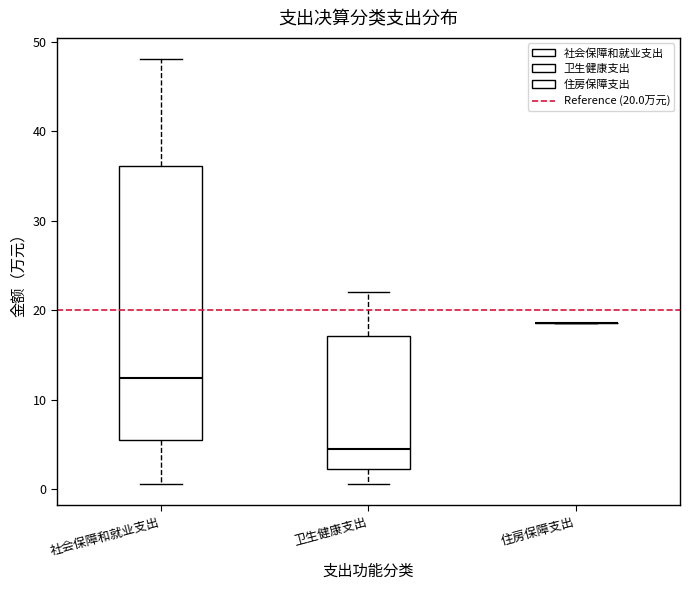

Reading left to right, read every box against the y-axis: the position of its median line, the range the box covers, and the ends of its whiskers. The values are not printed on the chart, so give them approximately, as read against the axis.

社会保障和就业支出: median 12, box 5 to 36, whiskers 1 to 48
卫生健康支出: median 4, box 2 to 17, whiskers 1 to 22
住房保障支出: box collapsed to a line at 19, whiskers 19 to 19